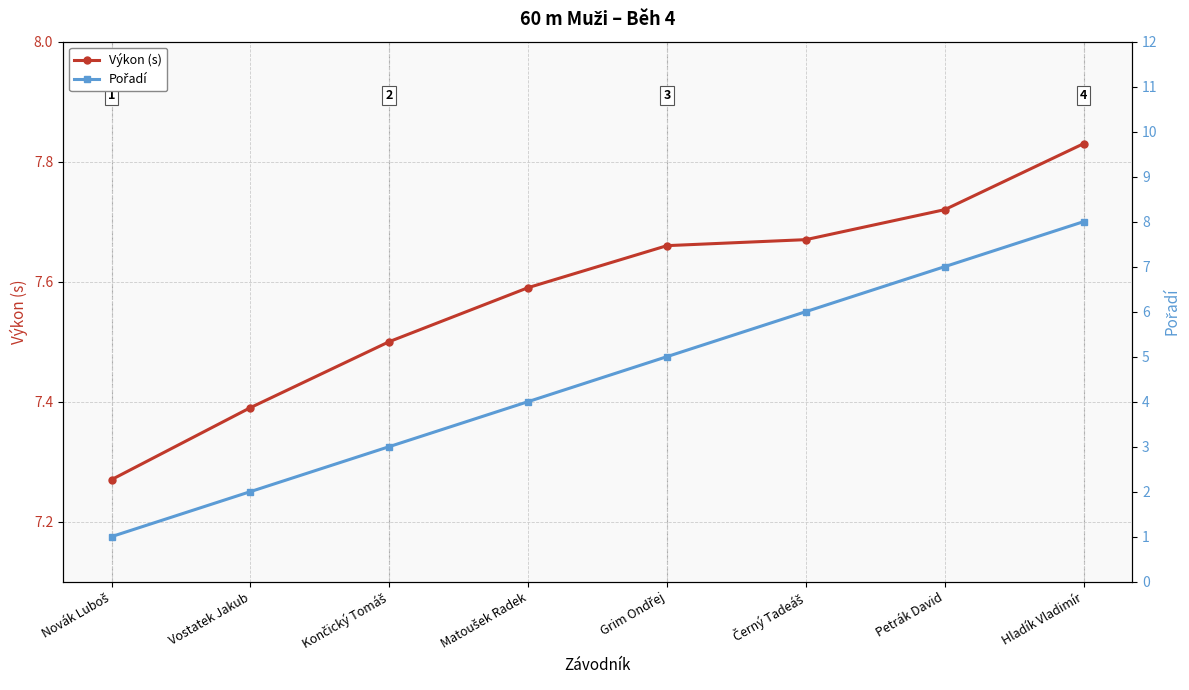

Count the number of data series in this chart.

2